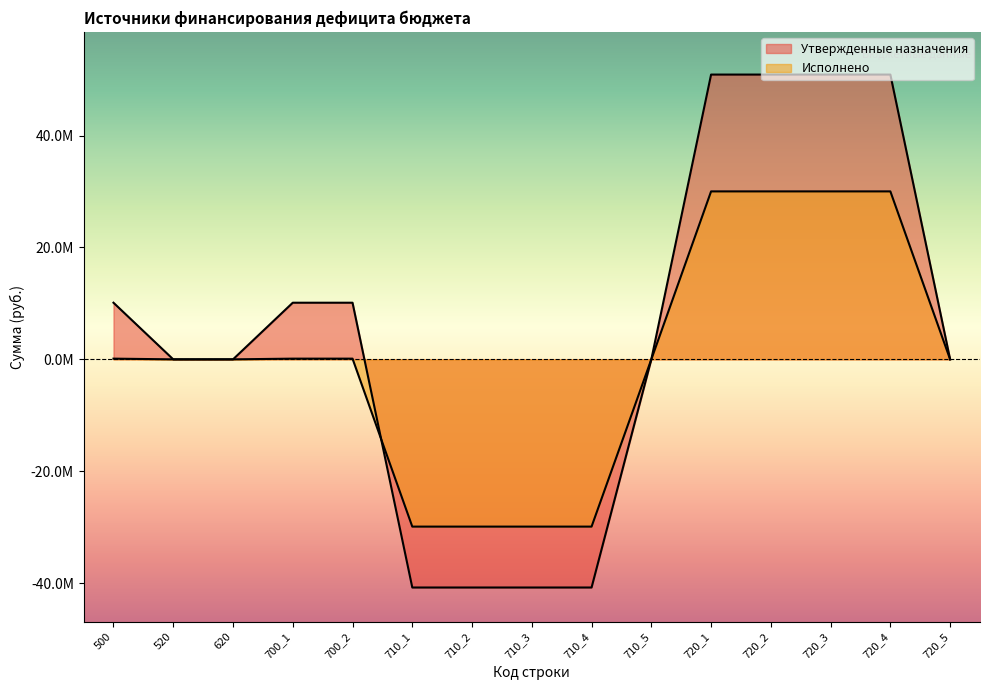

True or false: Исполнено and Утвержденные назначения intersect in this chart.

True